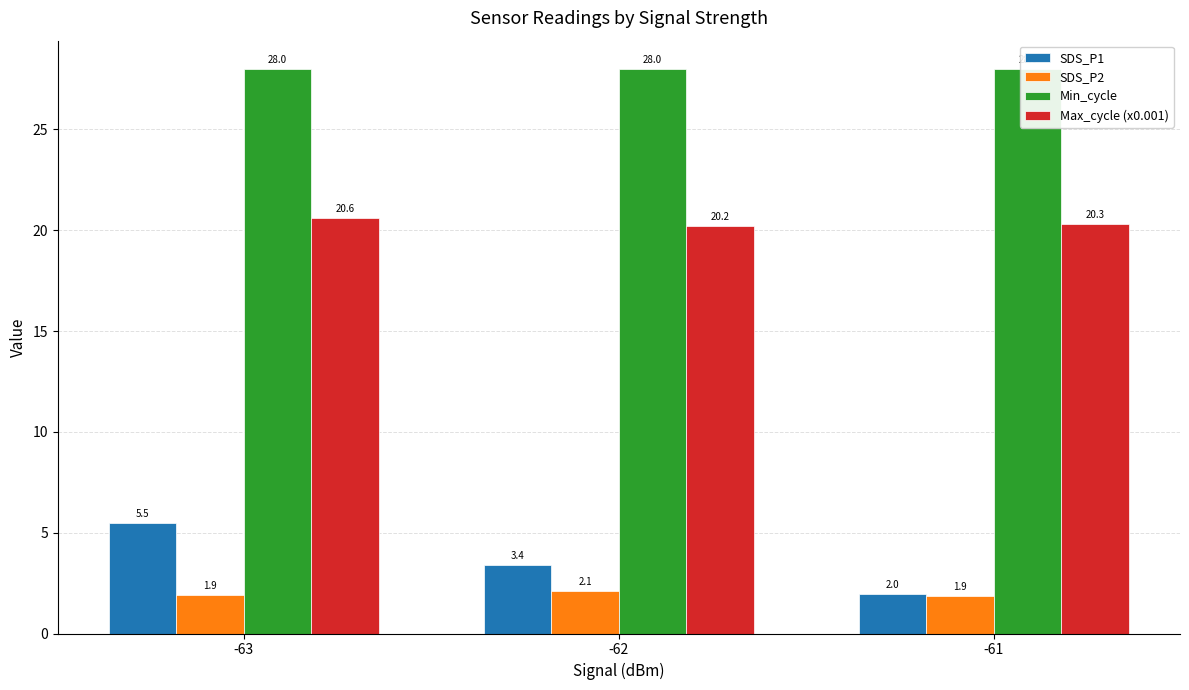

At which label is Max_cycle (x0.001) closest to 20?

-62